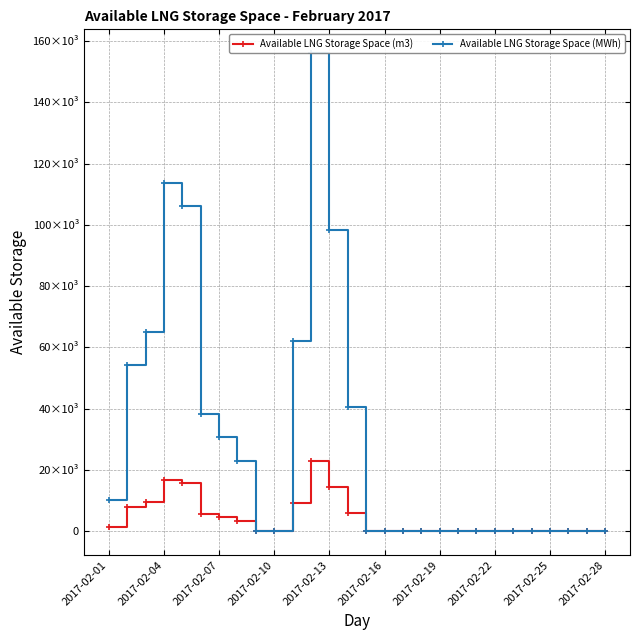

Rank the series by their average value, from highest to lowest.

Available LNG Storage Space (MWh), Available LNG Storage Space (m3)